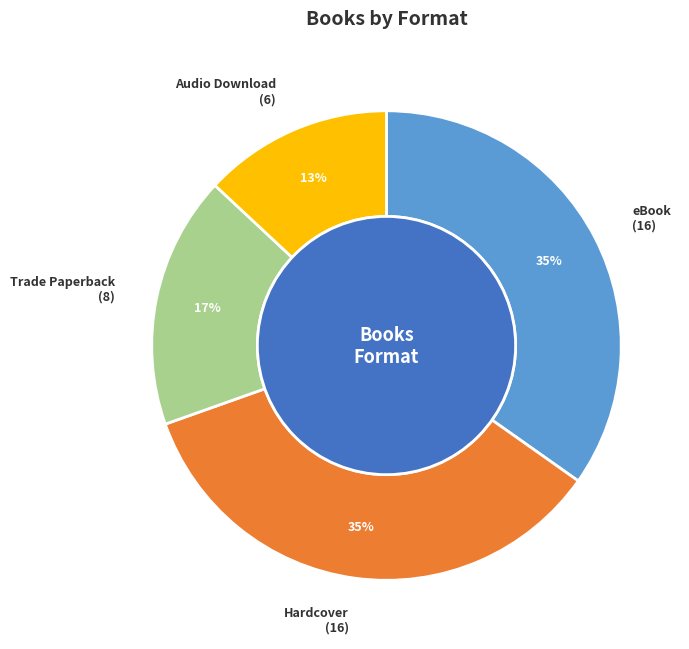

Does any single category account for the majority?

No